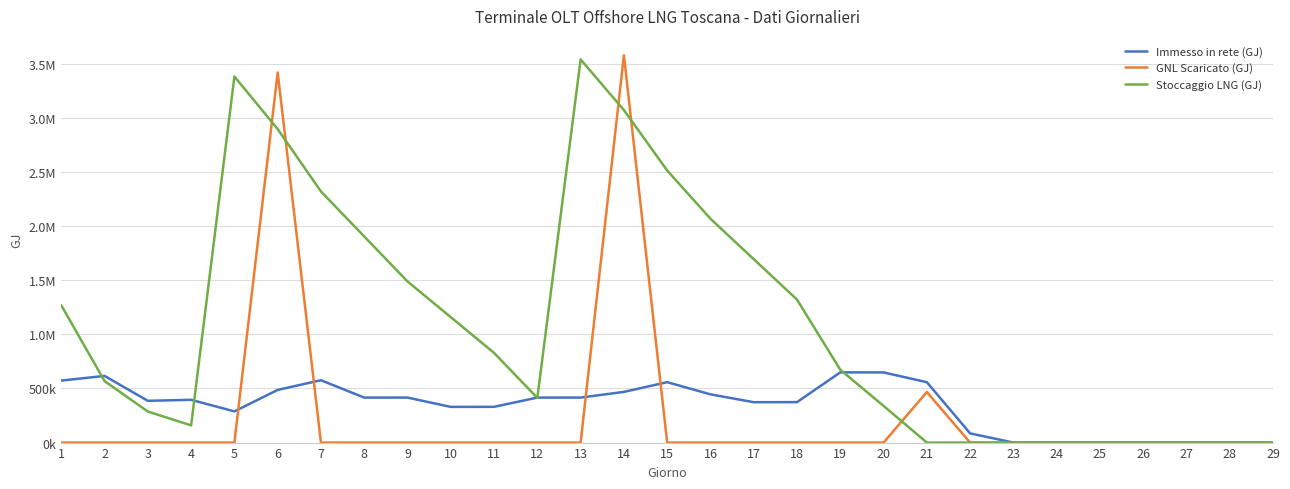

Is it true that Immesso in rete (GJ) equals 557992.6 at 15?

True